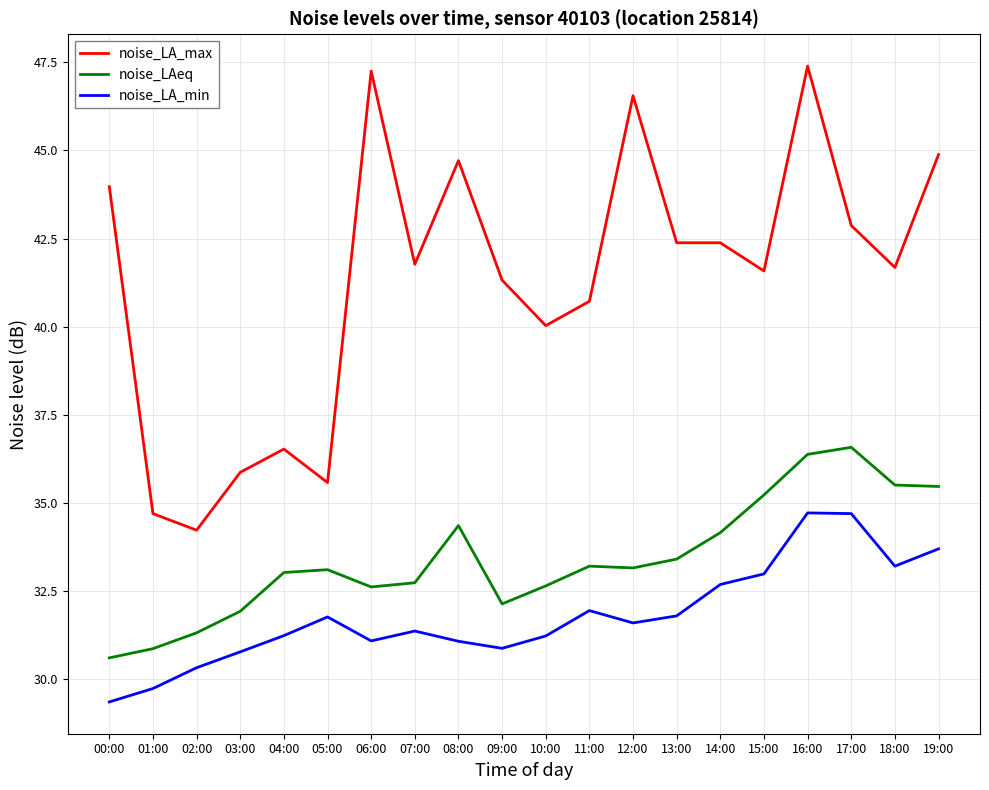

True or false: noise_LA_min and noise_LA_max cross at least once.

False